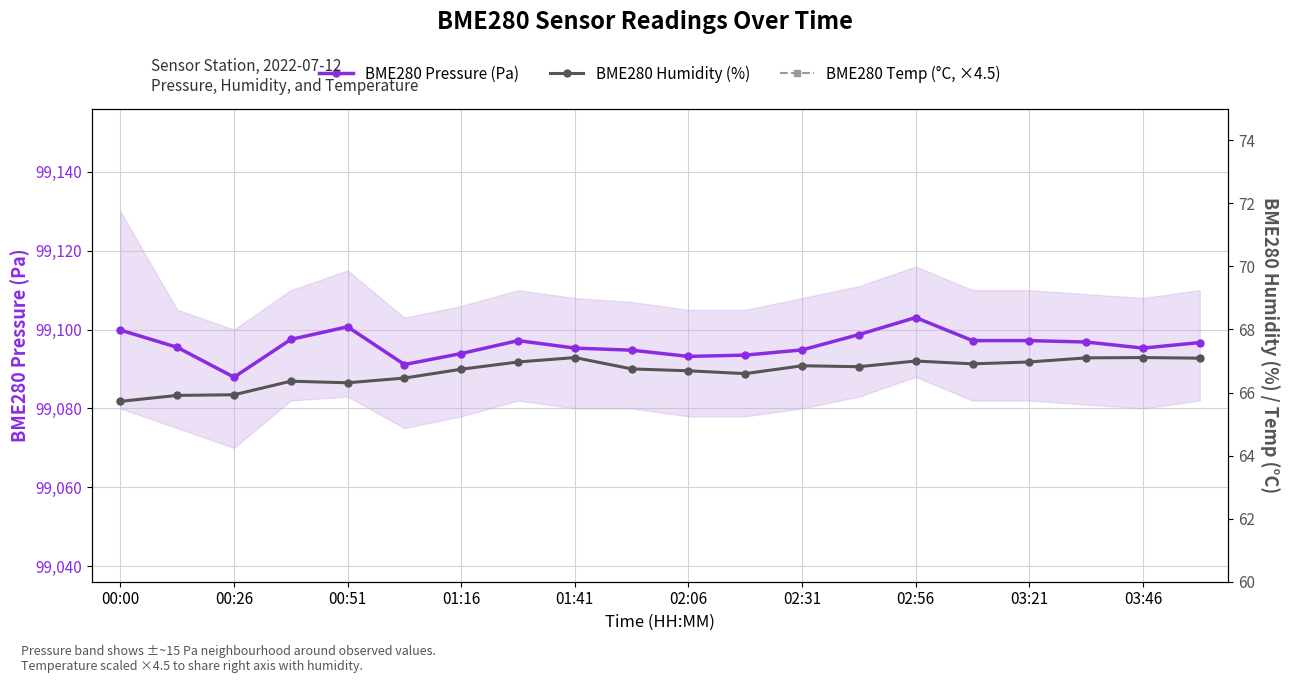

How many lines are shown in the chart?

3